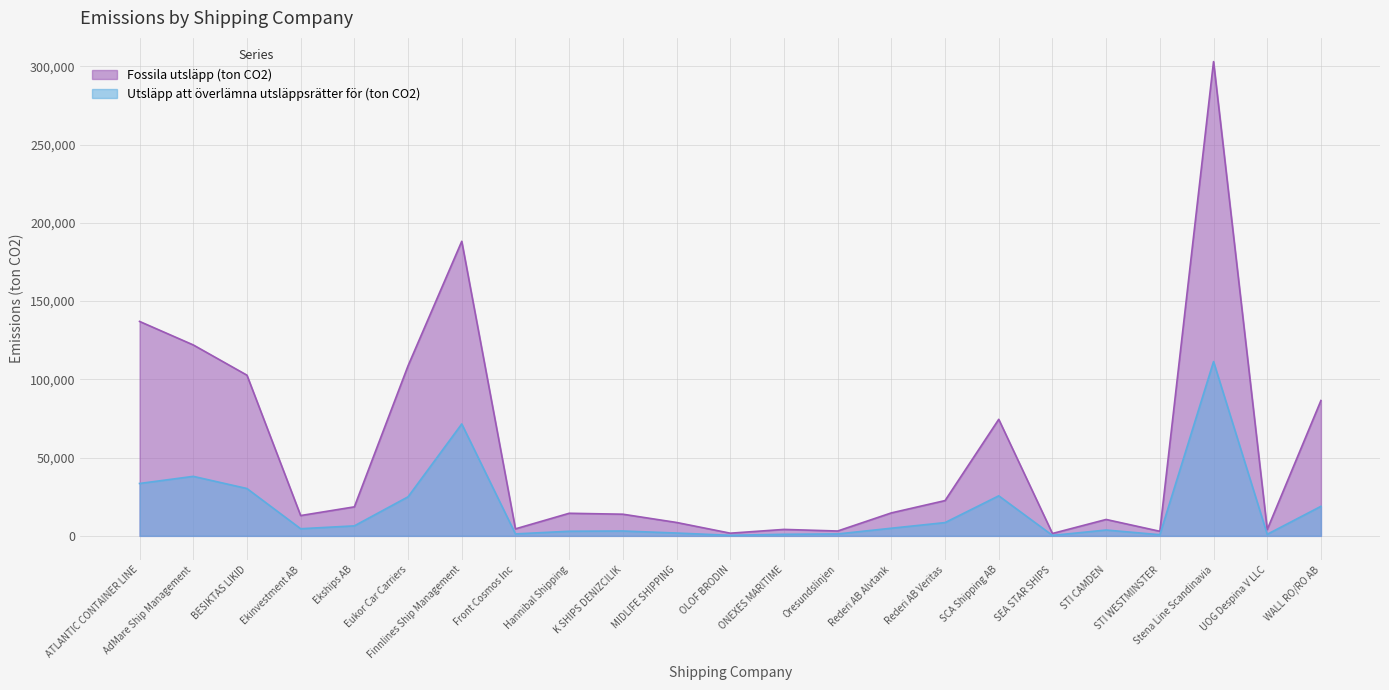

Rank the series by their average value, from lowest to highest.

Utsläpp att överlämna utsläppsrätter för (ton CO2), Fossila utsläpp (ton CO2)